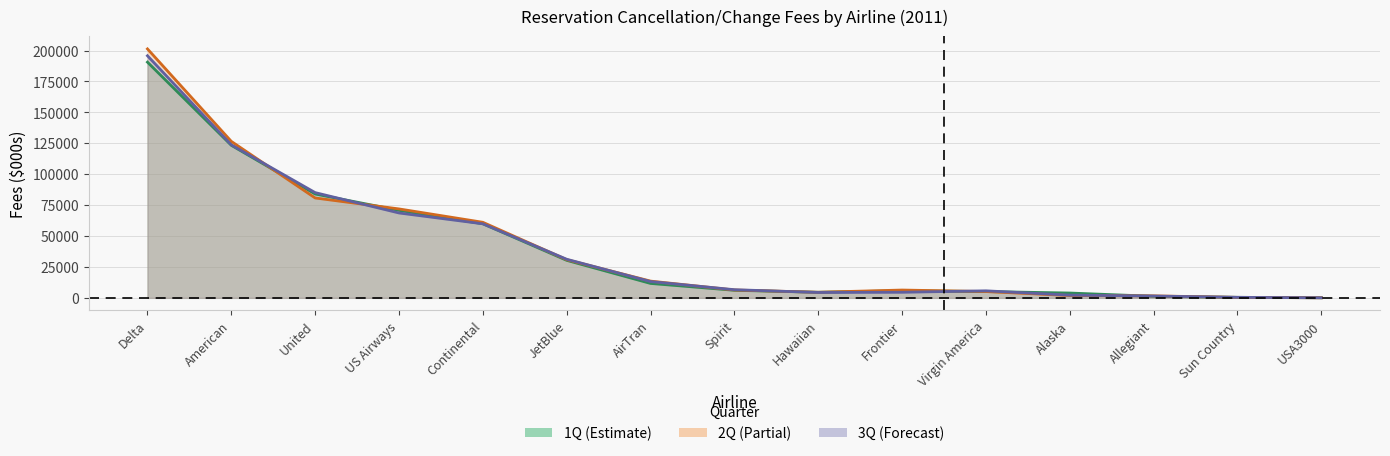

What position from the left is JetBlue?

6